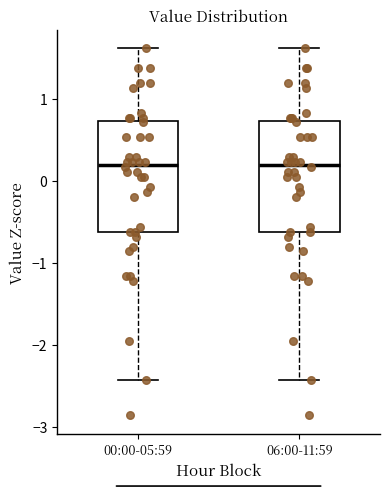

Reading left to right, read every box against the y-axis: the position of its median line, the range the box covers, and the ends of its whiskers. The values are not printed on the chart, so give them approximately, as read against the axis.

00:00-05:59: median 0.2, box -0.6 to 0.7, whiskers -2.4 to 1.6
06:00-11:59: median 0.2, box -0.6 to 0.7, whiskers -2.4 to 1.6